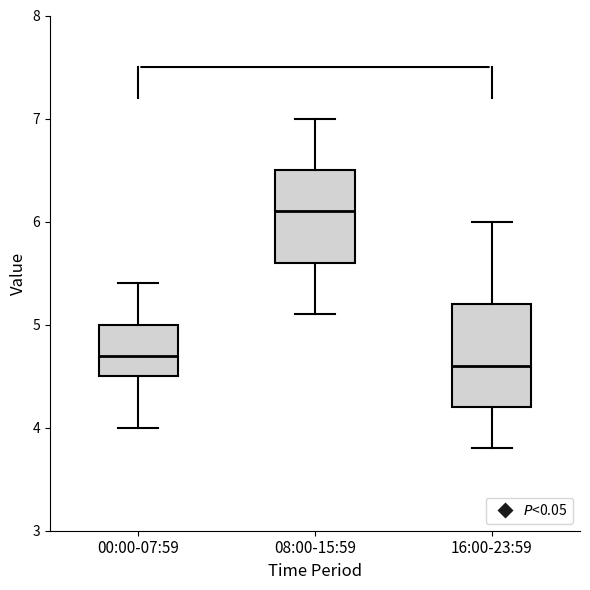

Reading left to right, read every box against the y-axis: the position of its median line, the range the box covers, and the ends of its whiskers. The values are not printed on the chart, so give them approximately, as read against the axis.

00:00-07:59: median 4.7, box 4.5 to 5.0, whiskers 4.0 to 5.4
08:00-15:59: median 6.1, box 5.6 to 6.5, whiskers 5.1 to 7.0
16:00-23:59: median 4.6, box 4.2 to 5.2, whiskers 3.8 to 6.0